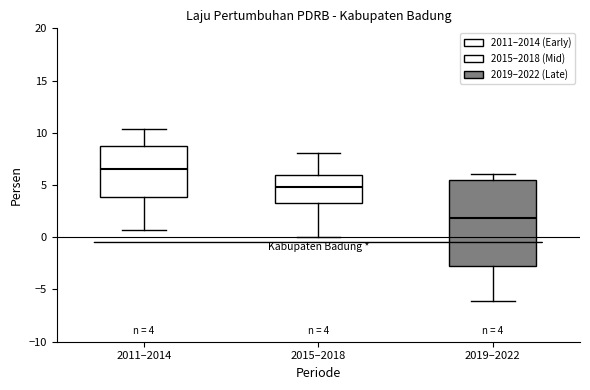

Which box is the tallest, from its lower edge to its upper edge?

2019–2022